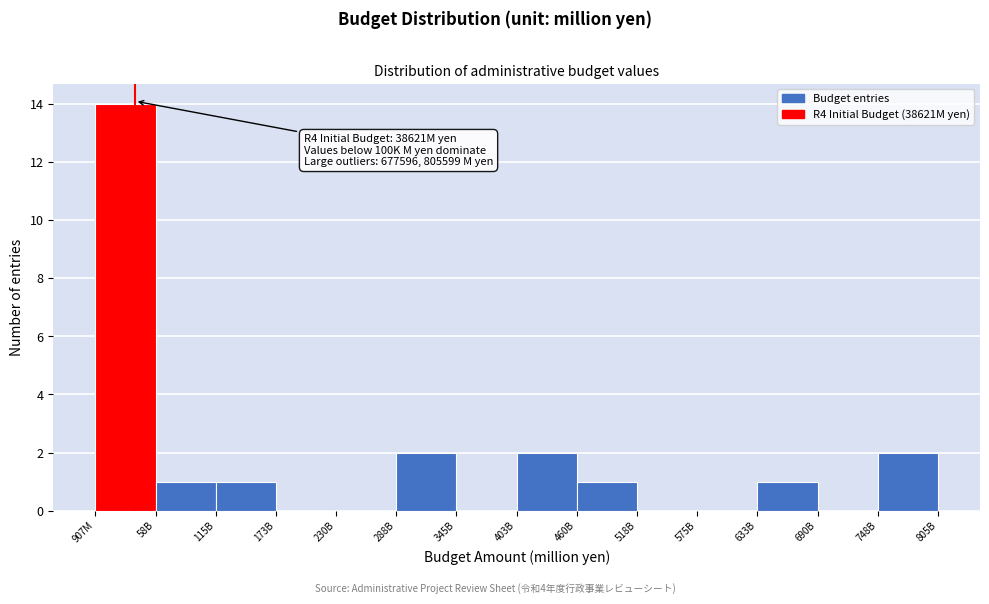

Reading right to left, transcribe all the data shown in this chart.

748B=2	690B=0	633B=1	575B=0	518B=0	460B=1	403B=2	345B=0	288B=2	230B=0	173B=0	115B=1	58B=1	907M=14